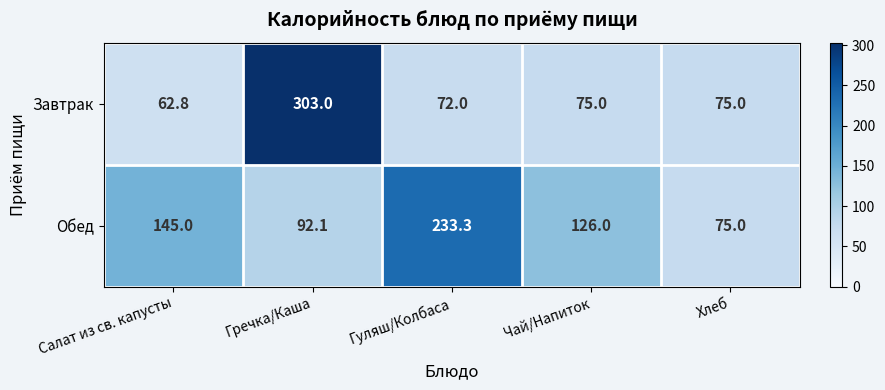

List the labels in order of Обед value, largest first.

Гуляш/Колбаса, Салат из св. капусты, Чай/Напиток, Гречка/Каша, Хлеб